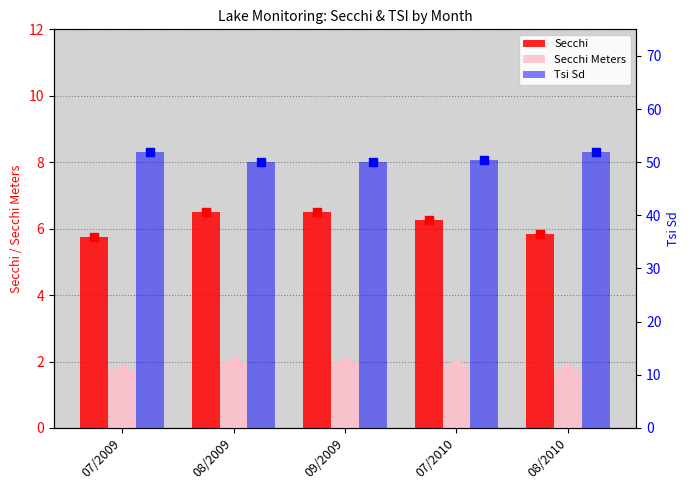

What are all the series names shown in the legend?

Secchi, Secchi Meters, Tsi Sd